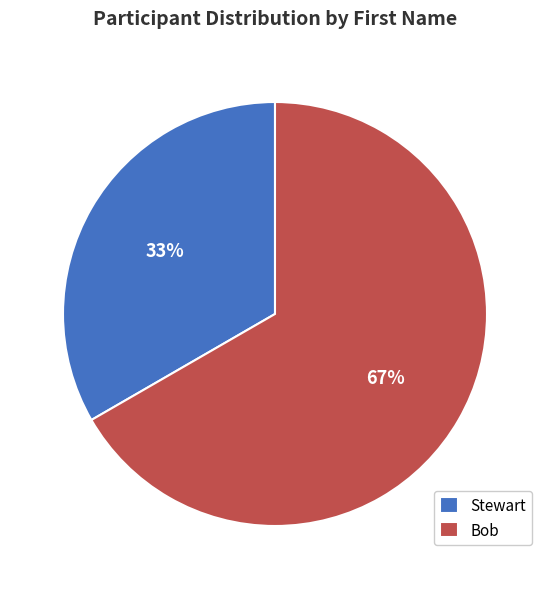

Is it true that Bob is 56% of the pie?

False